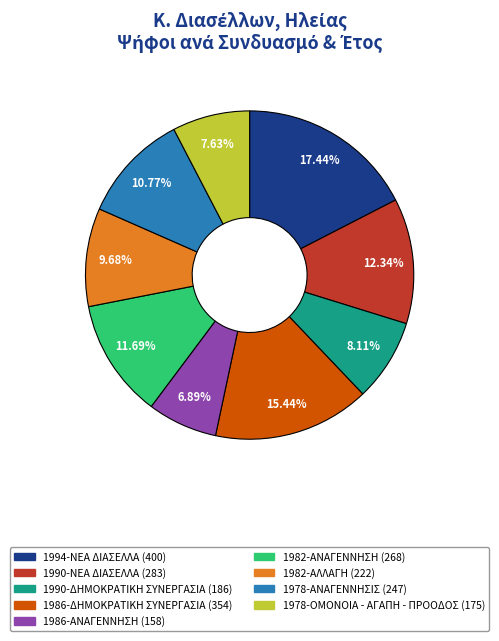

What is the smallest slice in the pie chart?

1986-ΑΝΑΓΕΝΝΗΣΗ